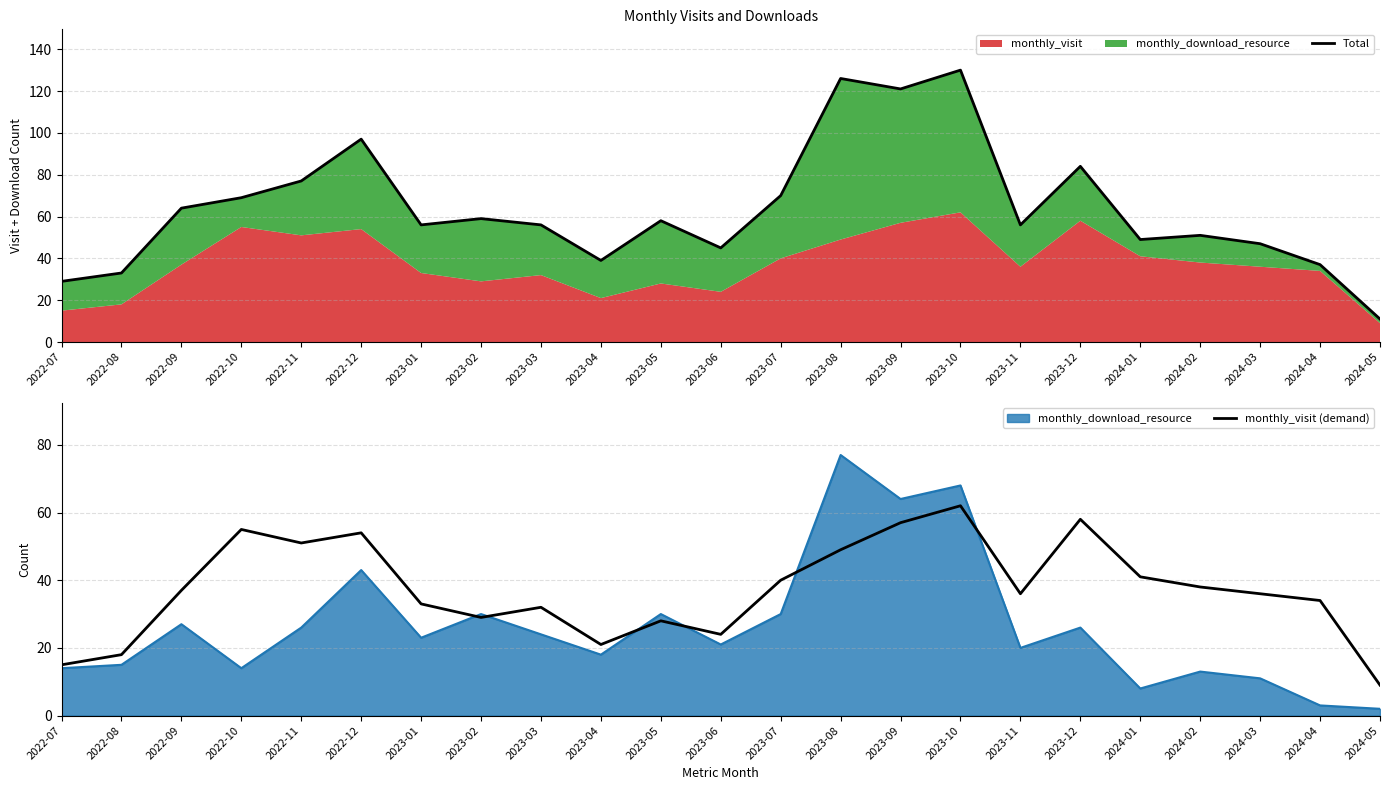

Which category has the lowest value in the Total series?

2024-05